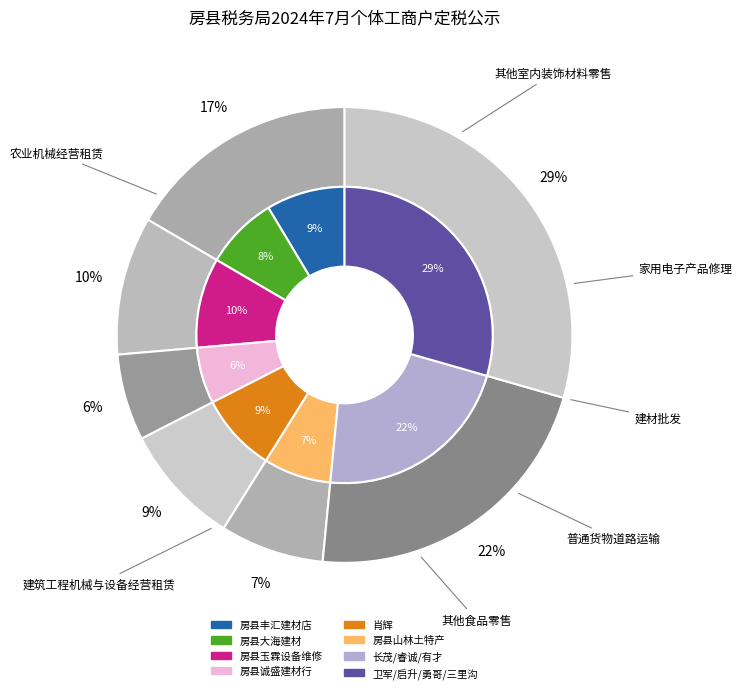

Is 农业机械经营租赁 the majority of the pie?

No